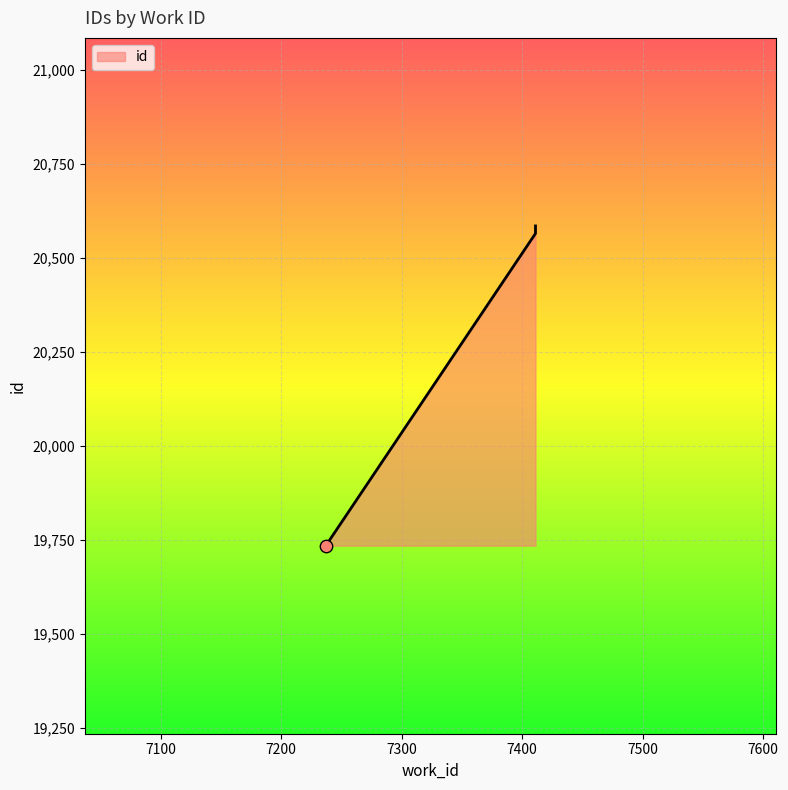

Between 7411 and 7411, which is larger?

7411